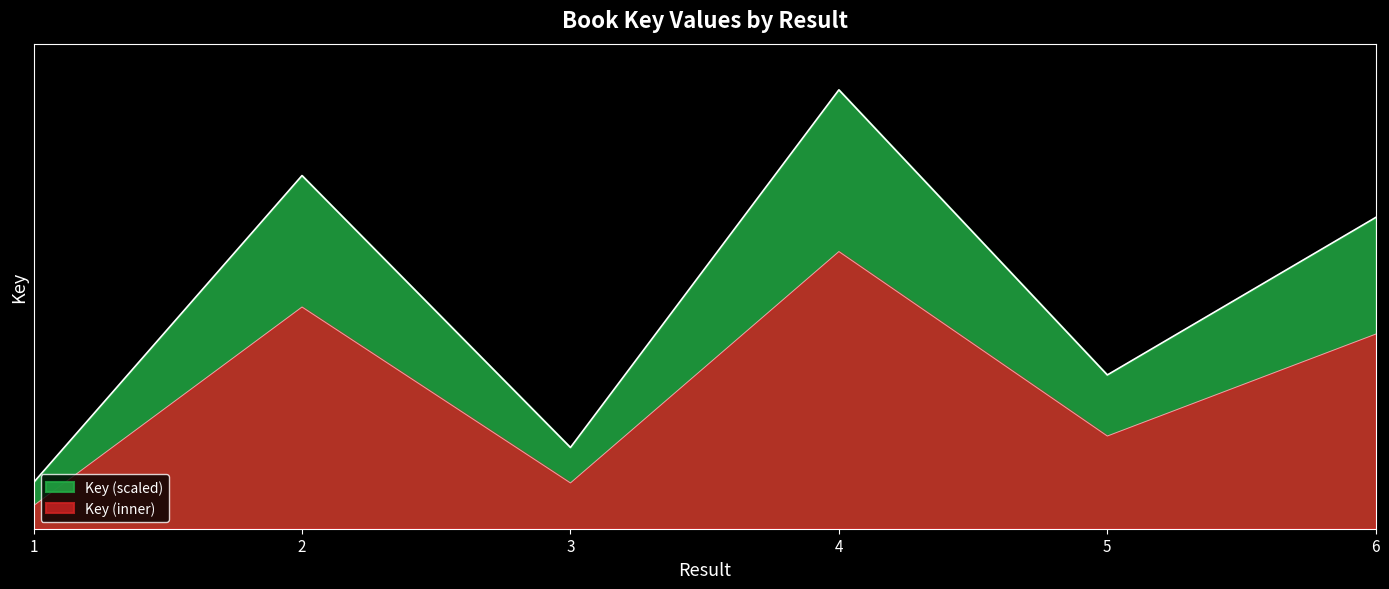

List the labels in order of value, smallest first.

1, 3, 5, 6, 2, 4